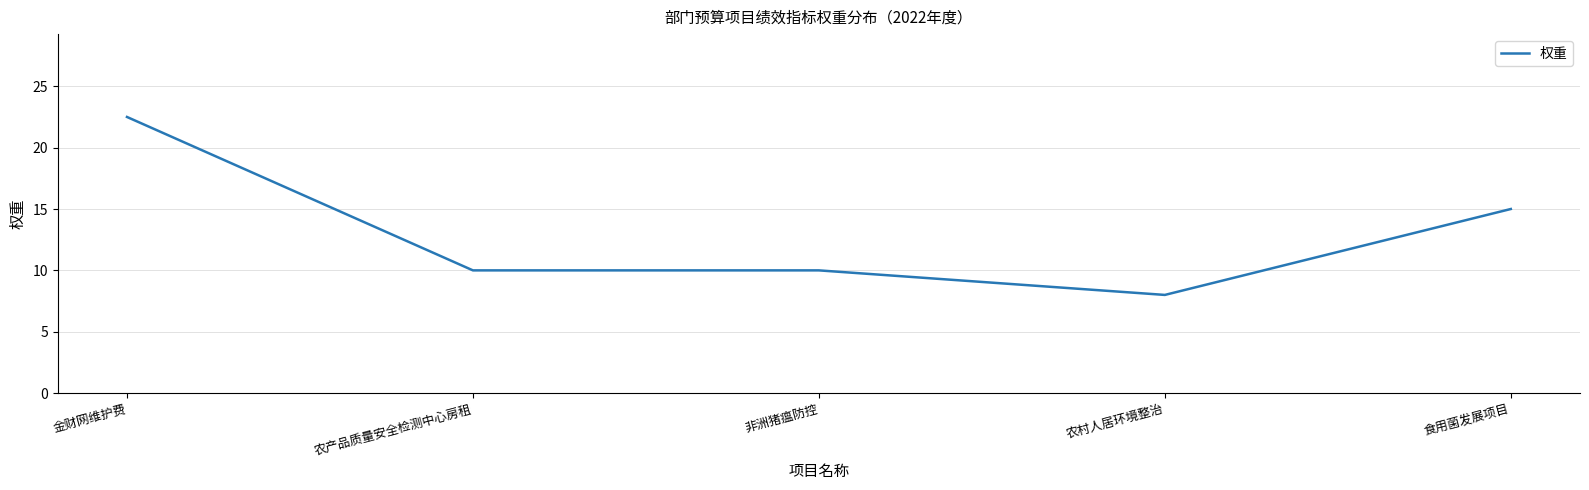

How many distinct data groups are displayed?

1